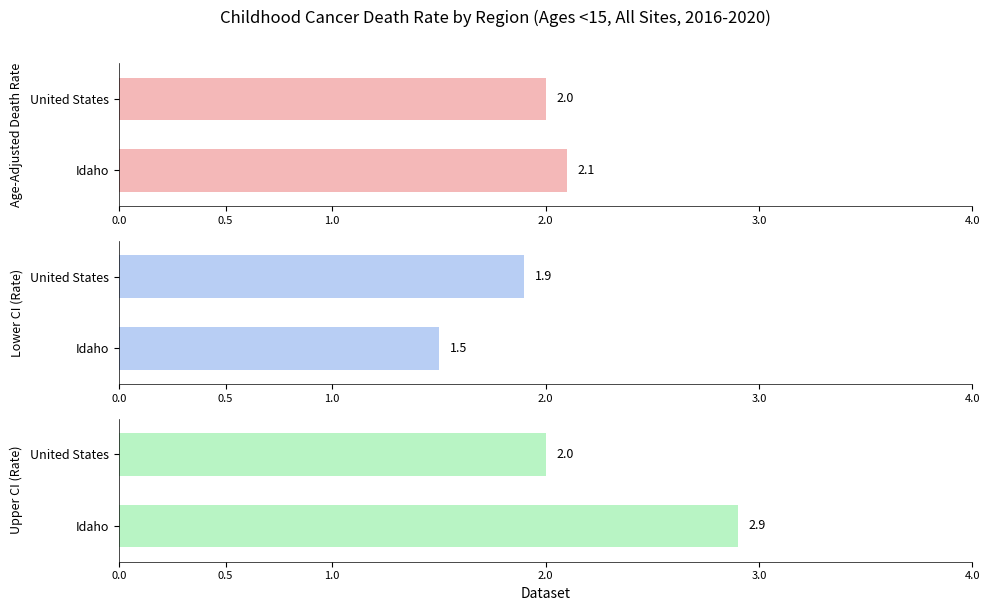

Is the value of Age-Adjusted Death Rate at 0.0 greater than the value of Upper CI (Rate) at 0.0?

No